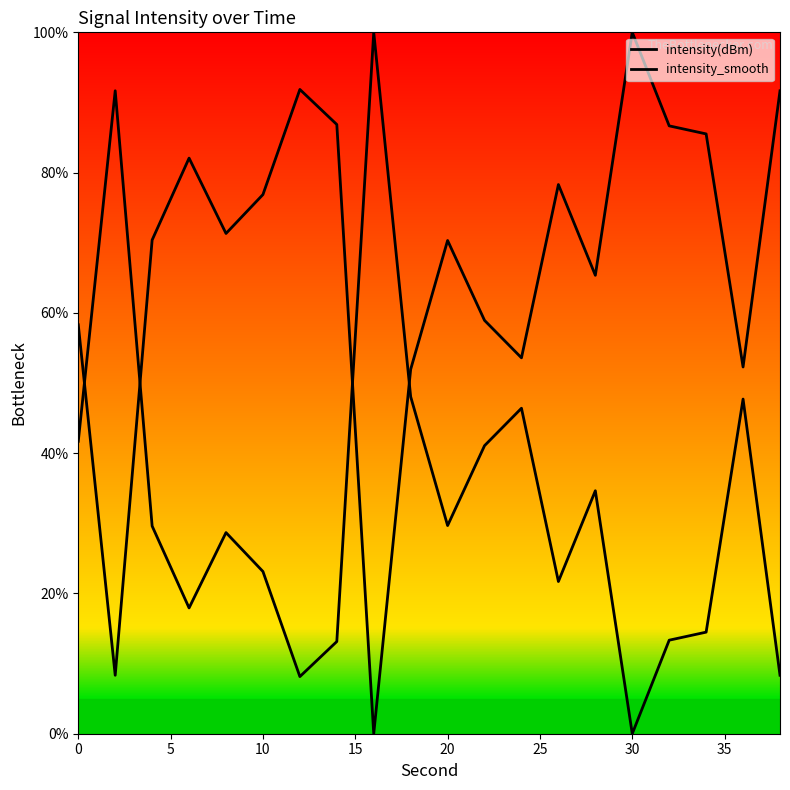

What is the difference between the second highest and minimum values in the intensity_smooth series?

91.7